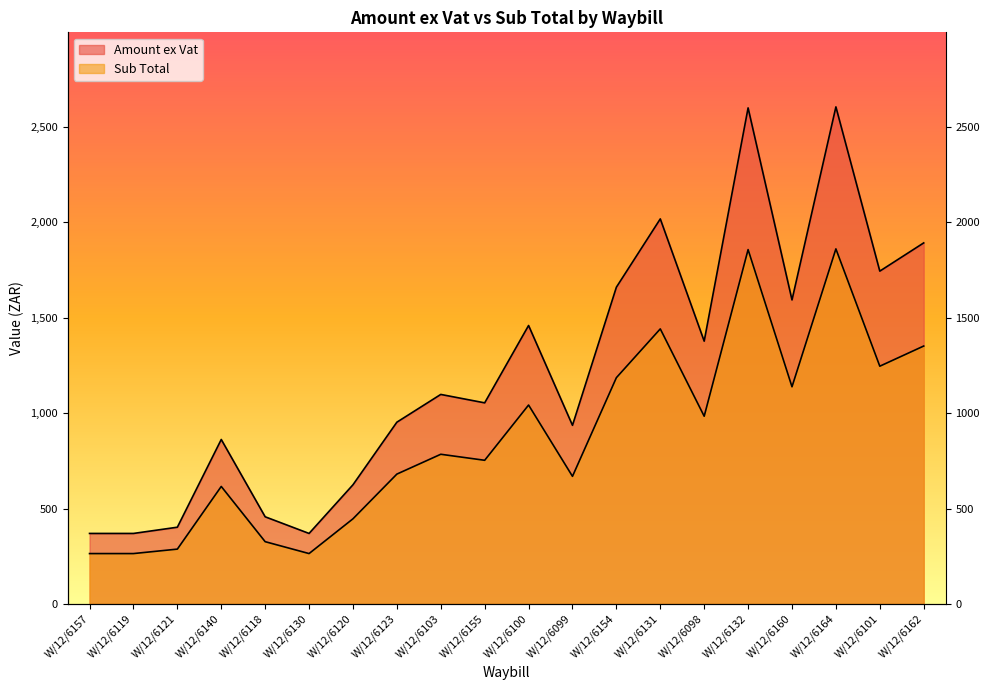

Which category has the lowest value across all series?

W/12/6157